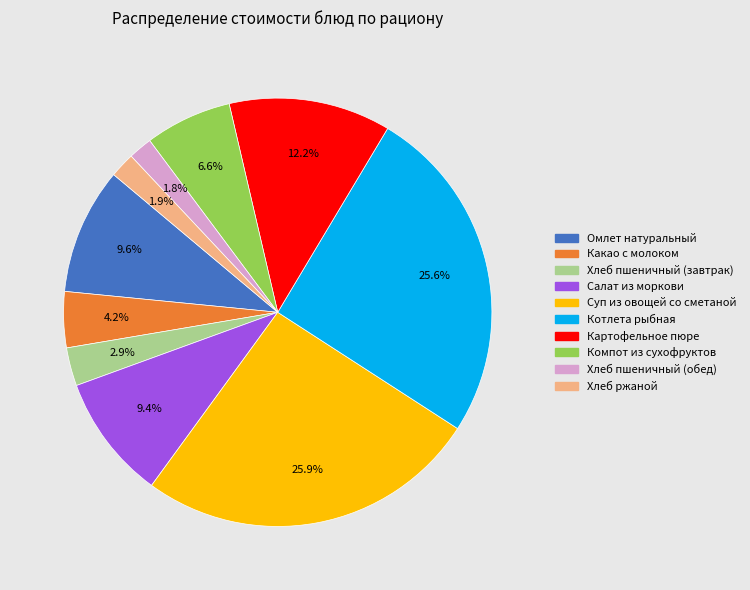

True or false: Салат из моркови accounts for 17% of the total.

False